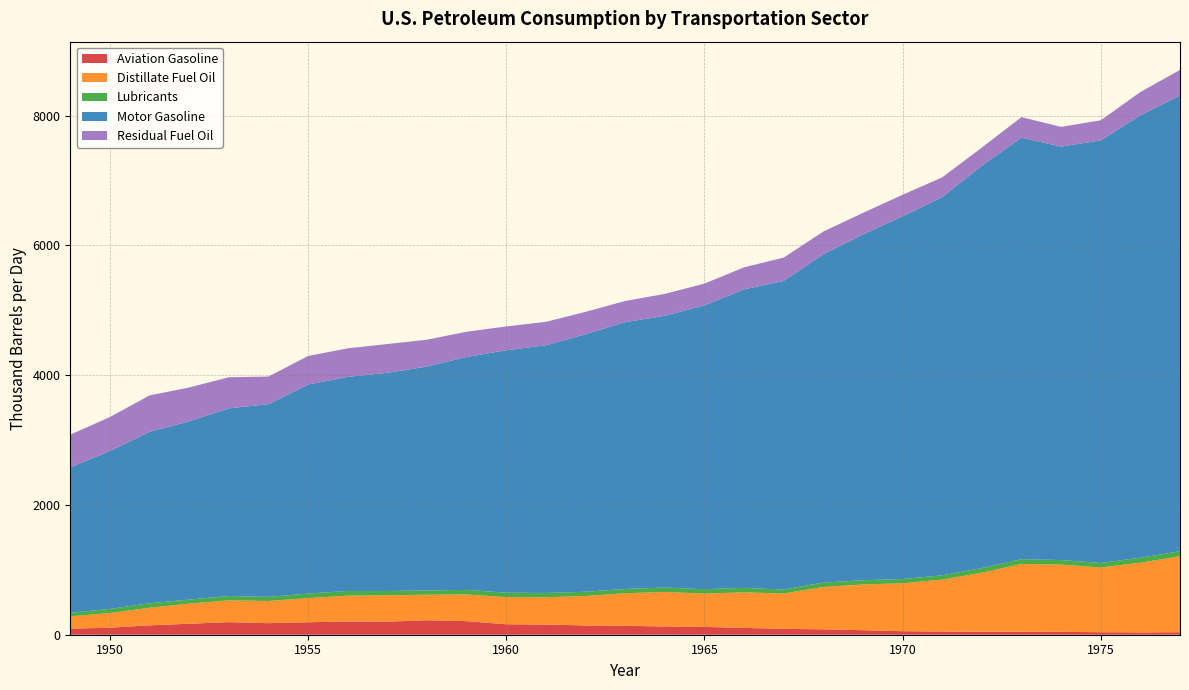

Reading left to right, transcribe all the data shown in this chart.

Aviation Gasoline: 93.1	108.3	145.1	169.4	193.7	178.0	192.2	203.8	201.1	223.2	209.4	161.2	157.6	142.7	137.4	127.2	120.3	105.3	90.1	83.7	70.0	54.5	49.0	46.2	45.3	44.4	38.5	36.5	38.2
Distillate Fuel Oil: 190.5	225.9	270.6	309.9	336.0	341.8	372.2	398.4	405.2	393.5	411.0	418.4	419.4	454.0	502.0	531.6	514.2	547.3	544.6	652.9	704.8	737.9	799.8	910.5	1045.1	1035.8	997.6	1073.3	1170.5
Lubricants: 54.4	63.9	69.5	62.6	66.6	63.3	69.8	72.0	67.8	64.9	70.5	68.4	66.8	65.7	65.7	68.8	67.1	69.7	61.2	67.0	65.0	66.2	66.5	71.0	73.8	70.7	69.9	77.5	77.6
Motor Gasoline: 2241.5	2432.7	2641.2	2746.8	2892.1	2970.0	3220.8	3299.4	3362.1	3451.0	3589.7	3735.8	3816.7	3968.5	4111.7	4186.8	4374.0	4599.5	4756.7	5058.9	5328.4	5589.2	5827.4	6199.1	6496.0	6371.6	6511.8	6817.5	7022.0
Residual Fuel Oil: 503.7	523.6	561.7	521.3	479.3	425.5	439.9	440.1	443.6	413.7	388.6	366.7	361.1	344.3	326.2	337.7	335.7	339.6	359.1	350.1	332.5	331.6	305.4	280.5	316.9	303.6	309.9	358.0	395.9